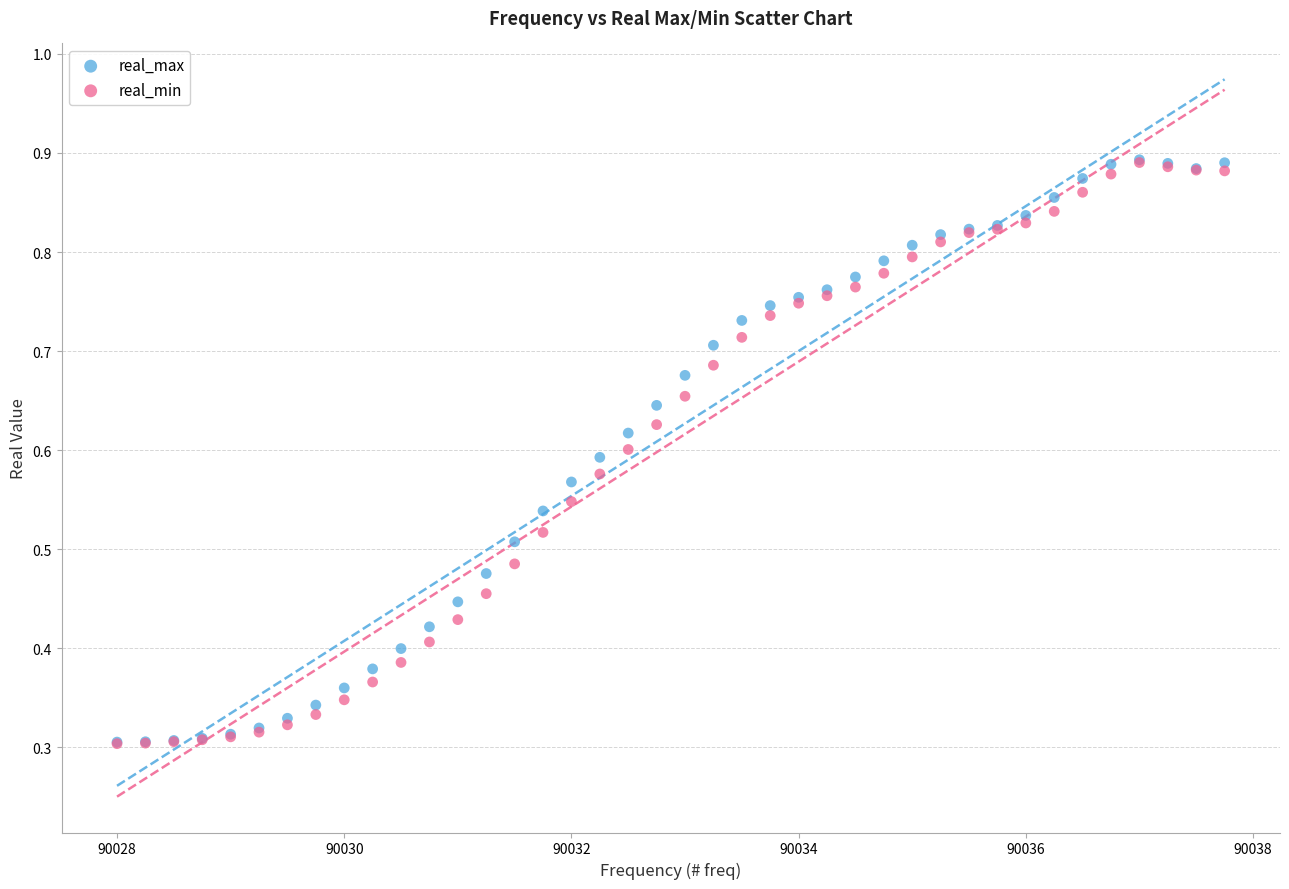

What are all the series names shown in the legend?

real_max, real_min